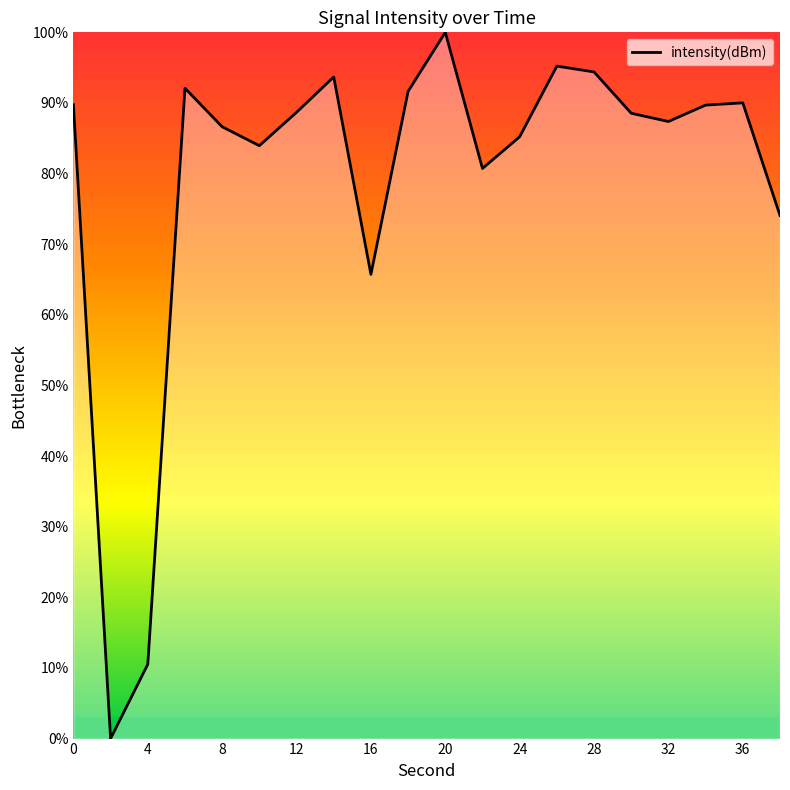

How many lines are shown in the chart?

1